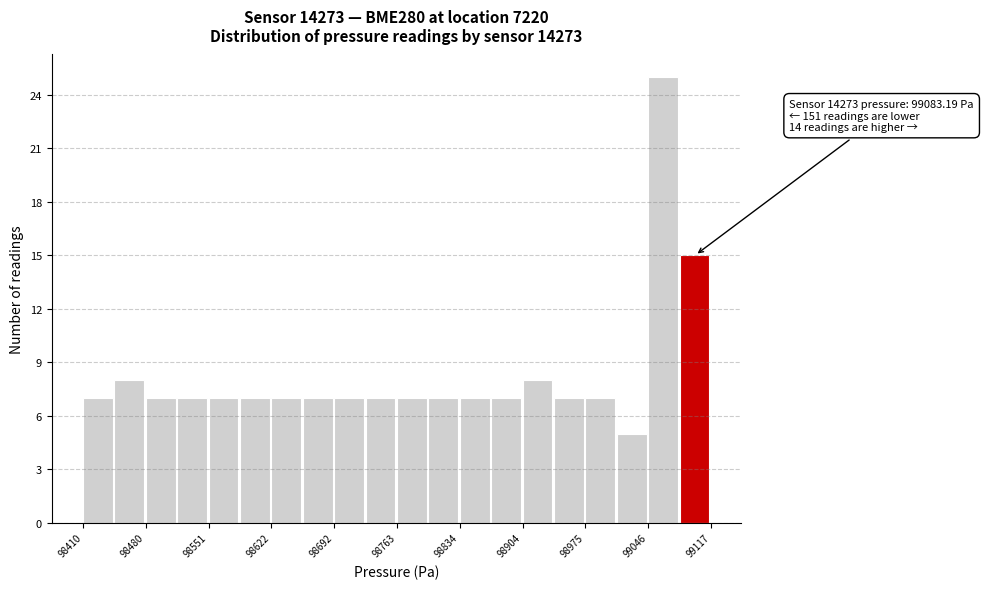

Around what value on the x-axis is the tallest bar? Give the approximate position of its centre, as read against the axis.

99060